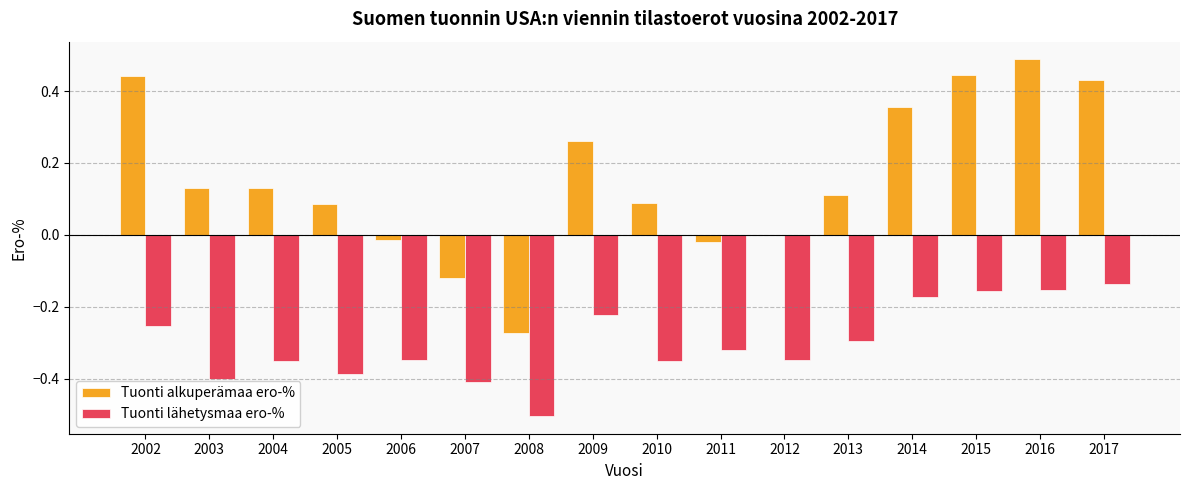

Is it true that Tuonti lähetysmaa ero-% equals -0.3 at 2002?

True